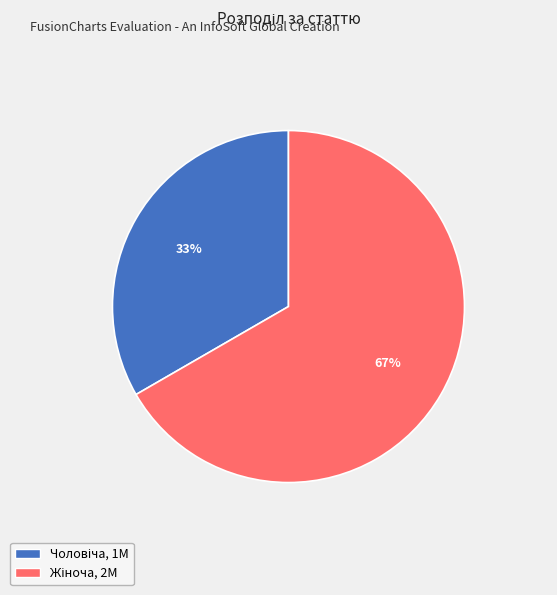

Is there a majority slice in this chart?

Yes